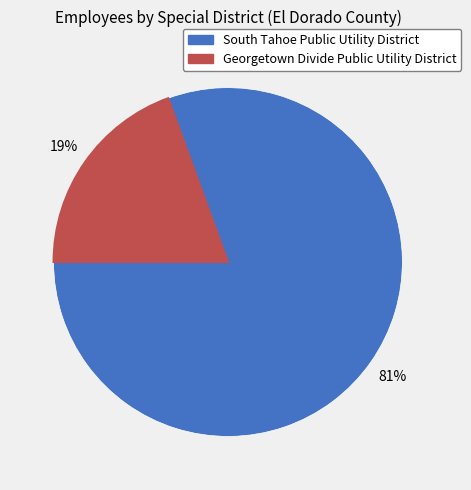

Which slice is the largest?

South Tahoe Public Utility District